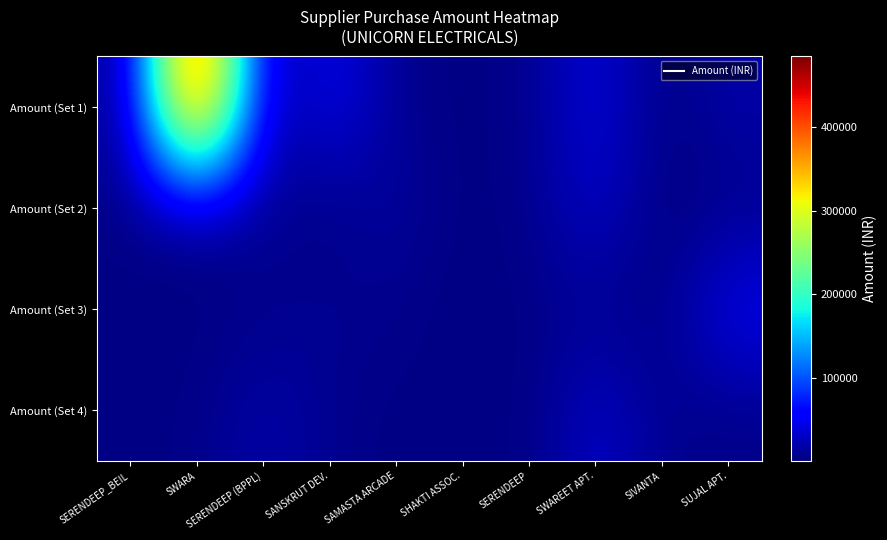

At how many categories does at least one series exceed 477521?

1